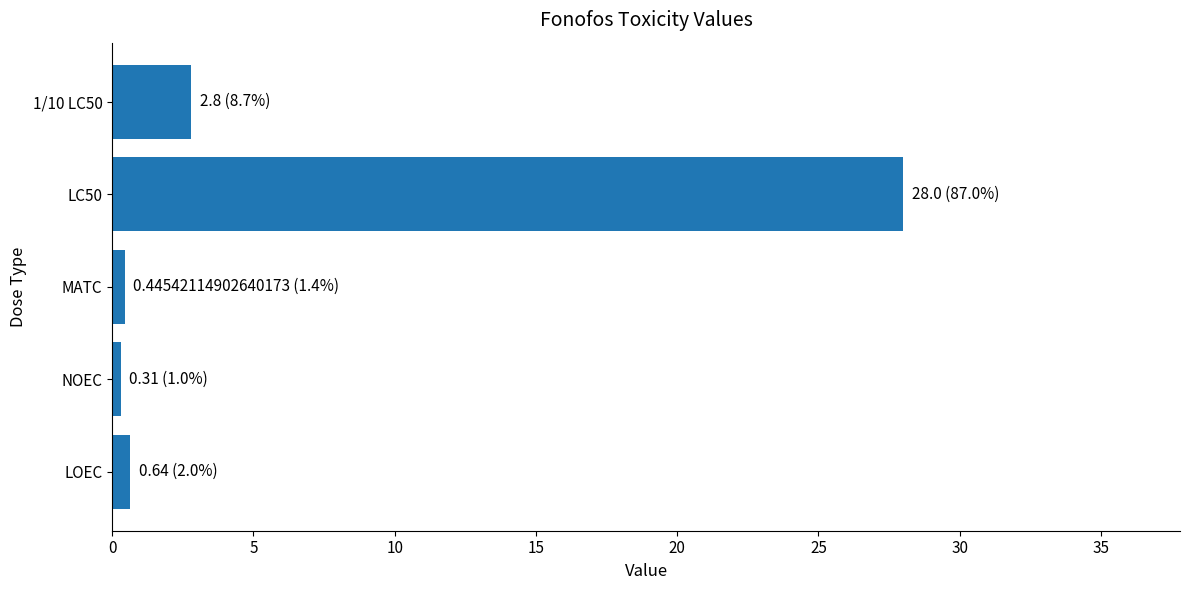

True or false: the data shows 28.0 at LC50.

True